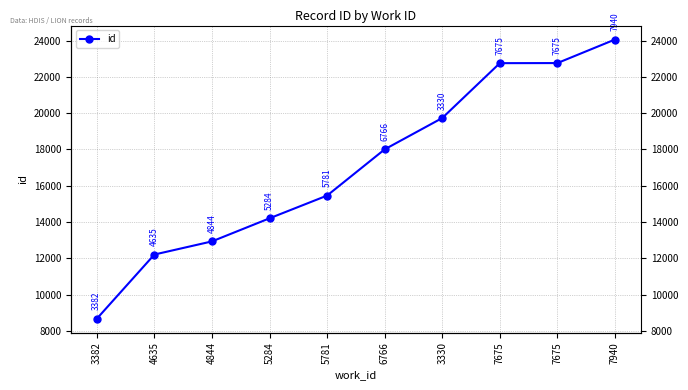

The chart shows a value of 15456 at 5781. True or false?

True